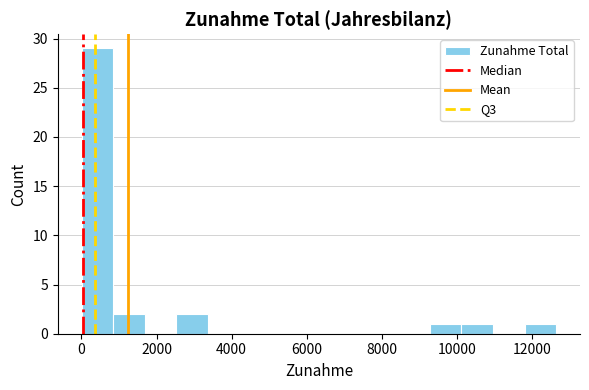

Reading left to right, list every bar in this chart as the range it spans on the x-axis followed by its height. Neither the bar edges nor the heights are printed on the chart, so give them approximately, as read against the axes.

0 to 800: 29
800 to 1600: 2
1600 to 2600: 0
2600 to 3400: 2
3400 to 4200: 0
4200 to 5000: 0
5000 to 6000: 0
6000 to 6800: 0
6800 to 7600: 0
7600 to 8400: 0
8400 to 9200: 0
9200 to 10200: 1
10200 to 11000: 1
11000 to 11800: 0
11800 to 12600: 1